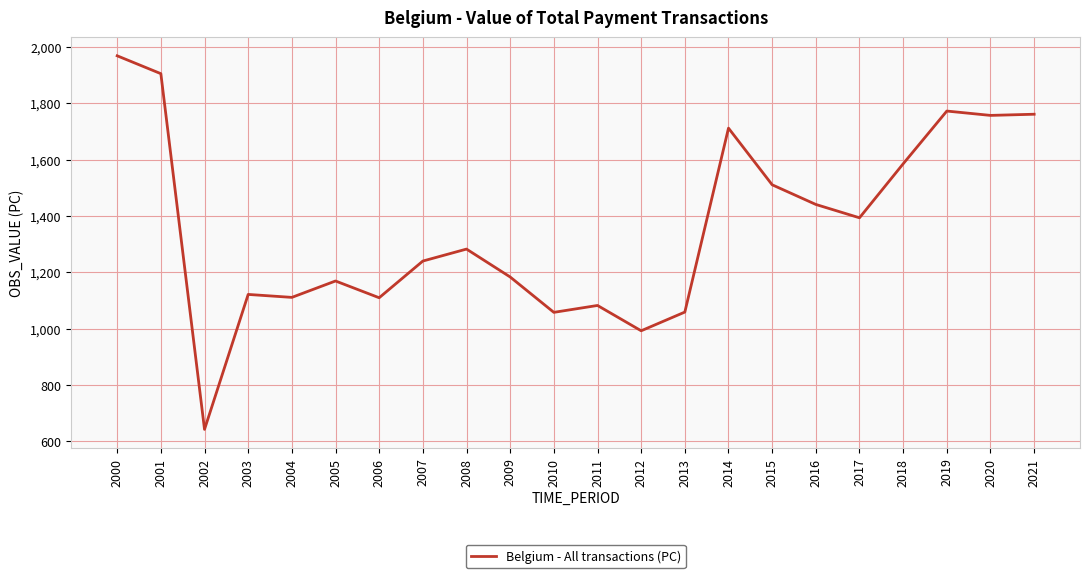

What is the difference between the values at 2001 and 2006?

795.7